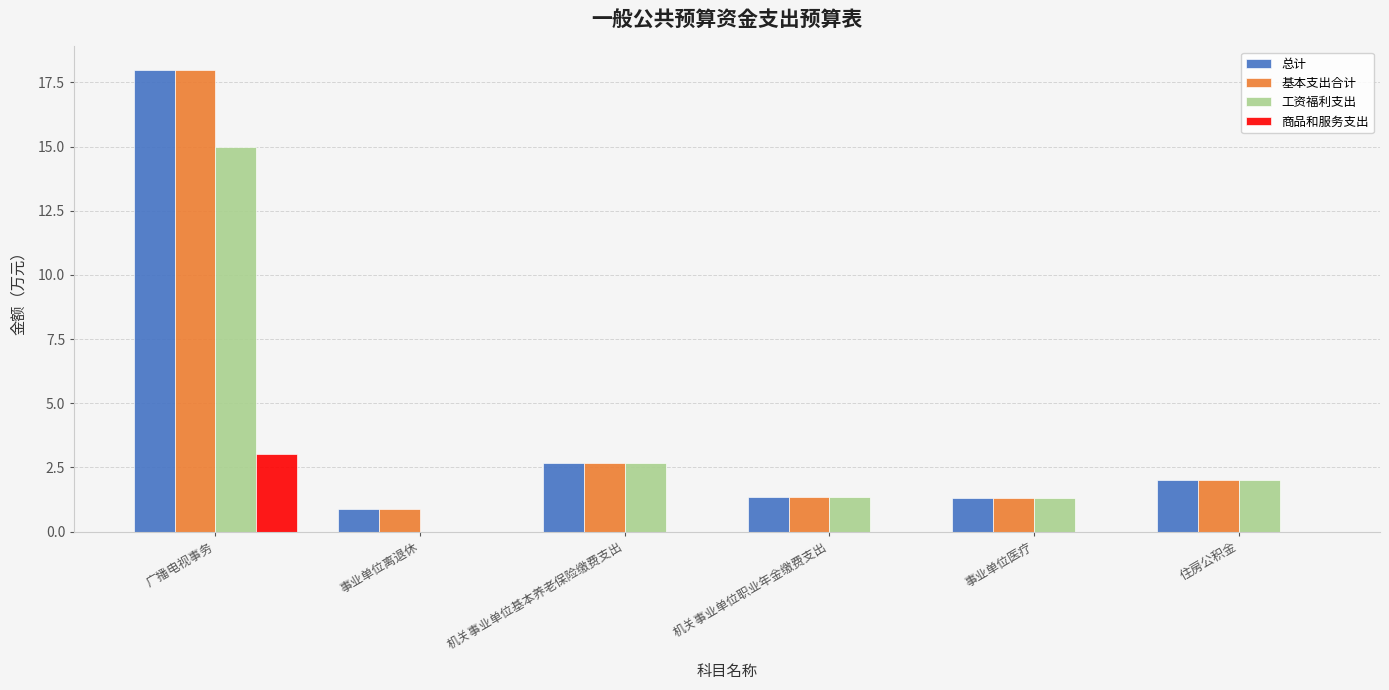

Where is 工资福利支出 nearest to the value 7?

机关事业单位基本养老保险缴费支出